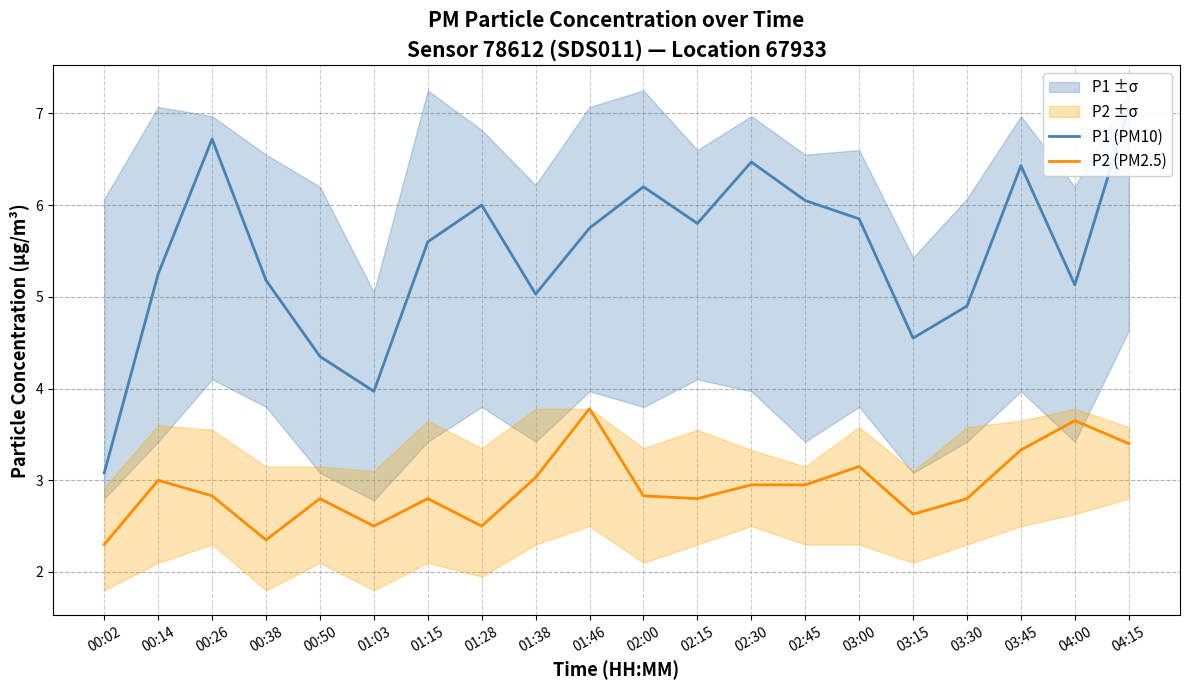

Rank the series by their maximum value, from lowest to highest.

P2 (PM2.5), P1 (PM10)